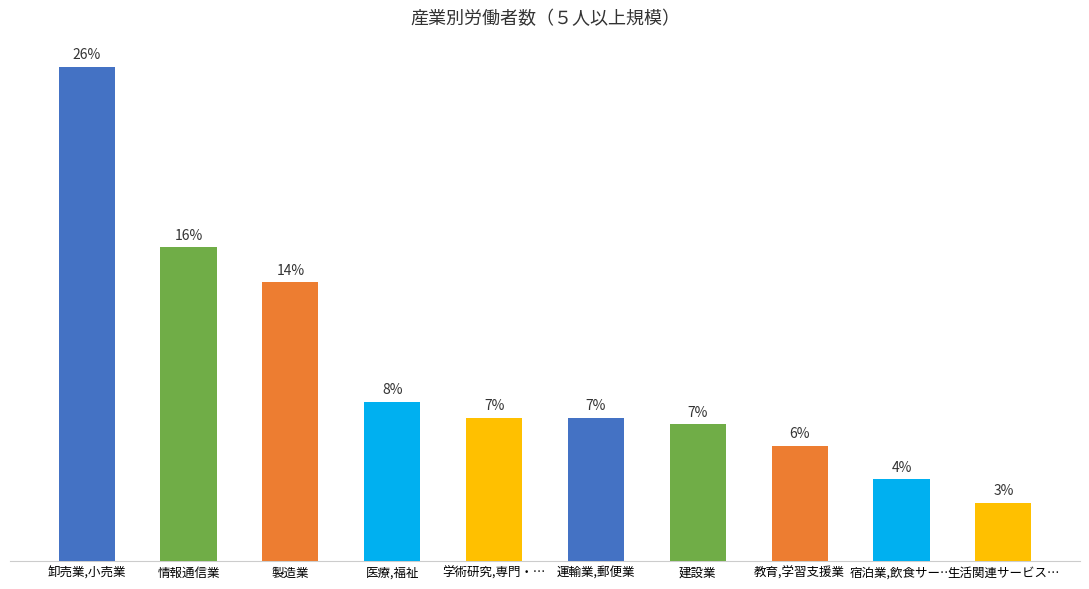

The chart shows a value of 49877 at 生活関連サービス…. True or false?

False